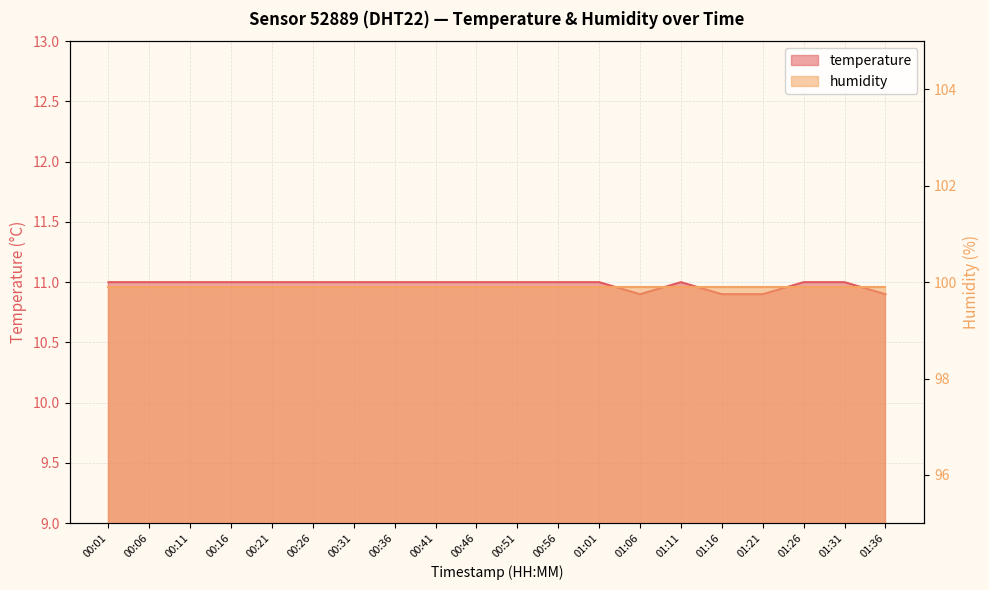

What is the value of the 18th point from the left?

11.0